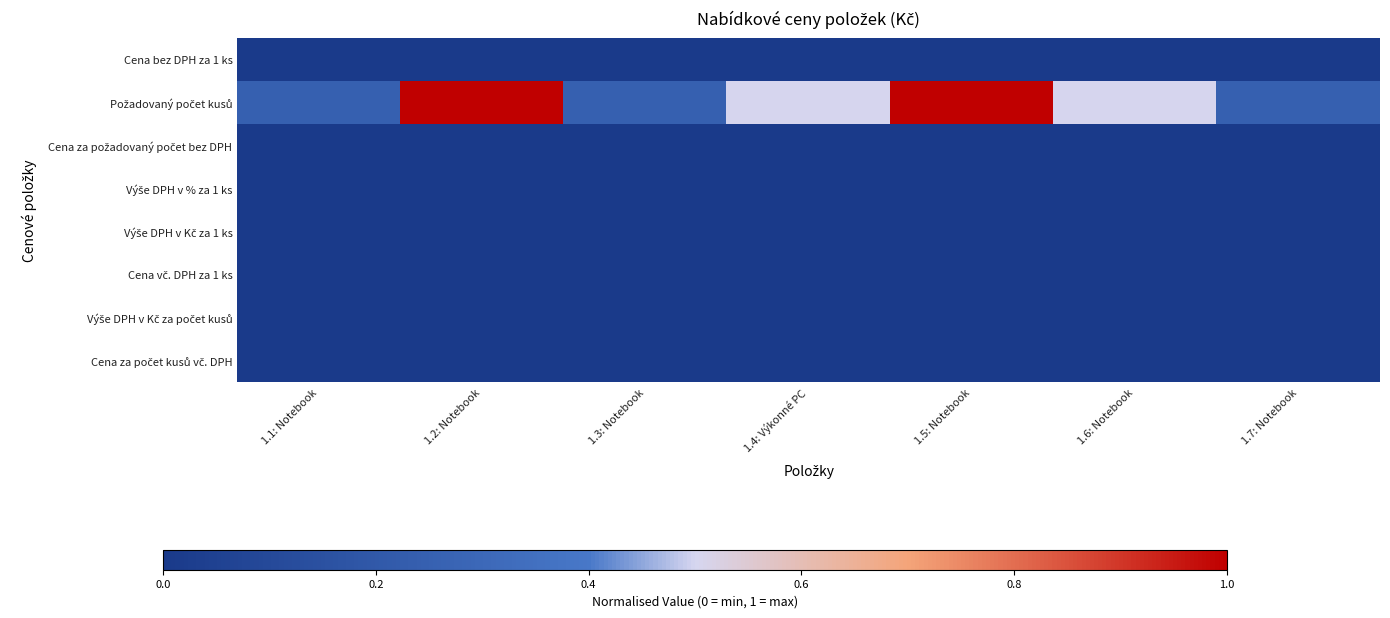

Which series changed the most between 1.5: Notebook and 1.7: Notebook?

Požadovaný počet kusů